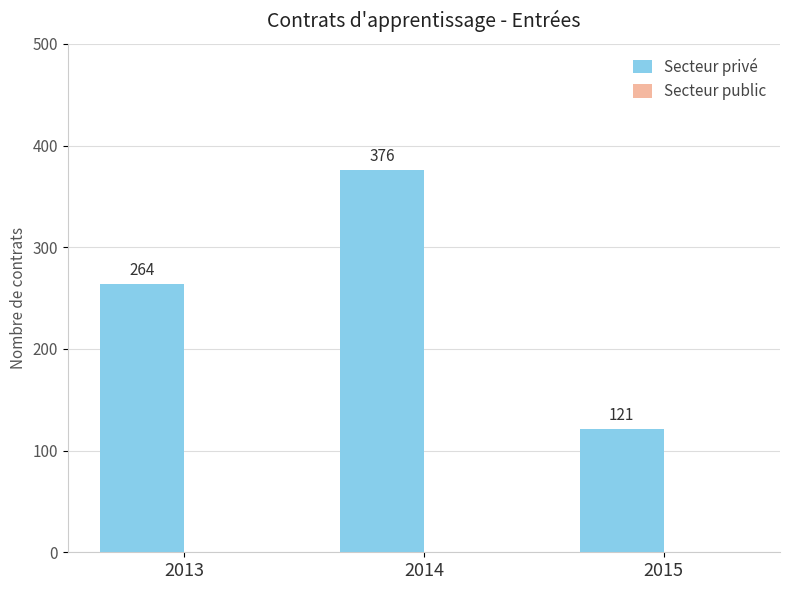

The value at 2015 is 215. True or false?

False